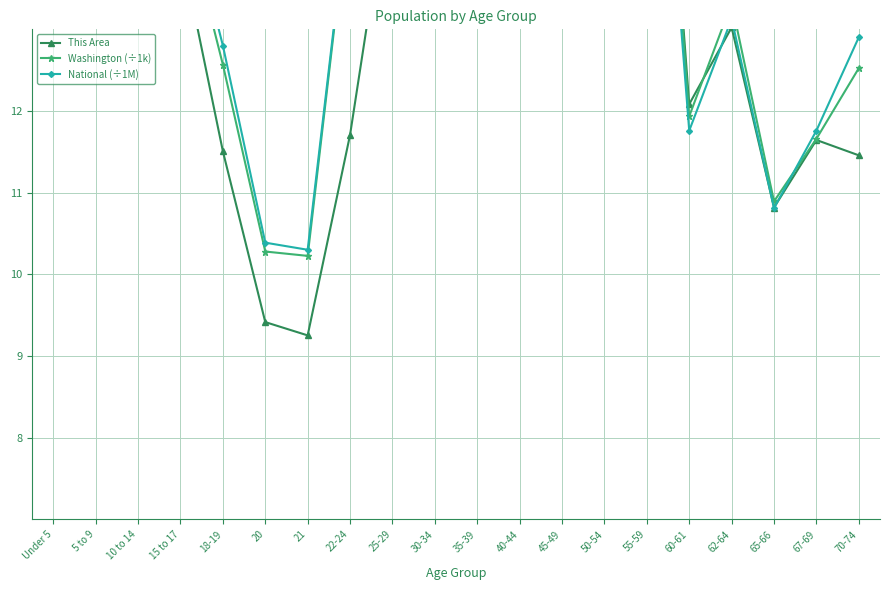

True or false: This Area and Washington (÷1k) intersect in this chart.

True